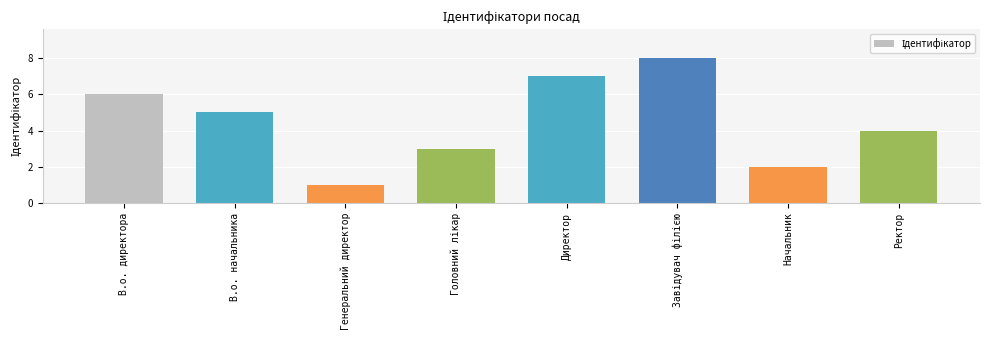

Is it true that the value at Генеральний директор is 1?

True